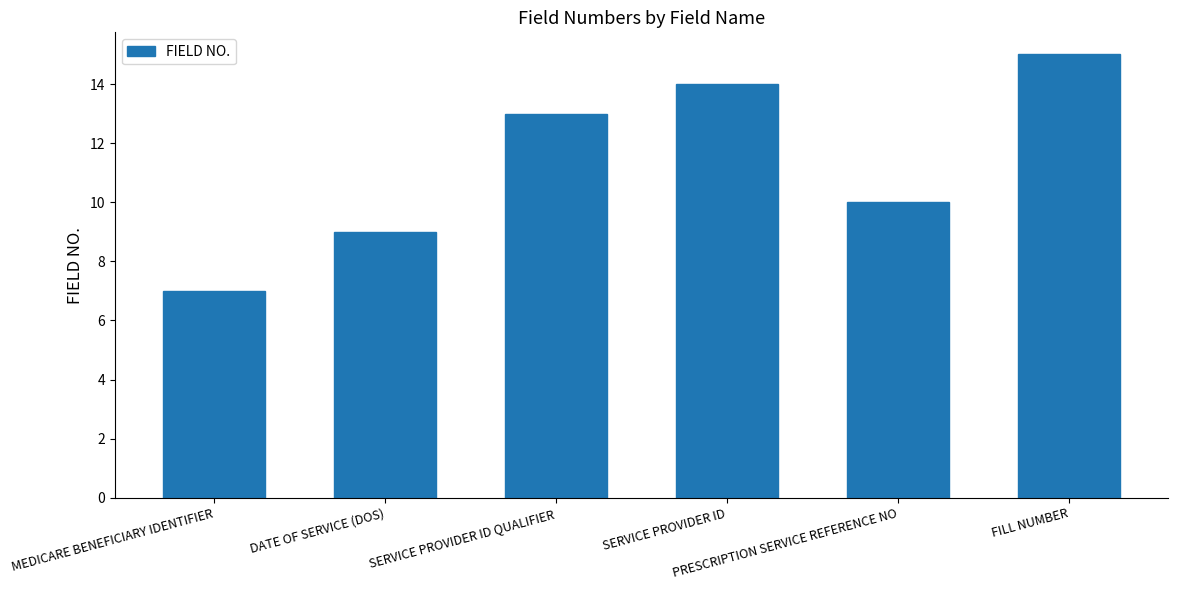

What is the average value?

11